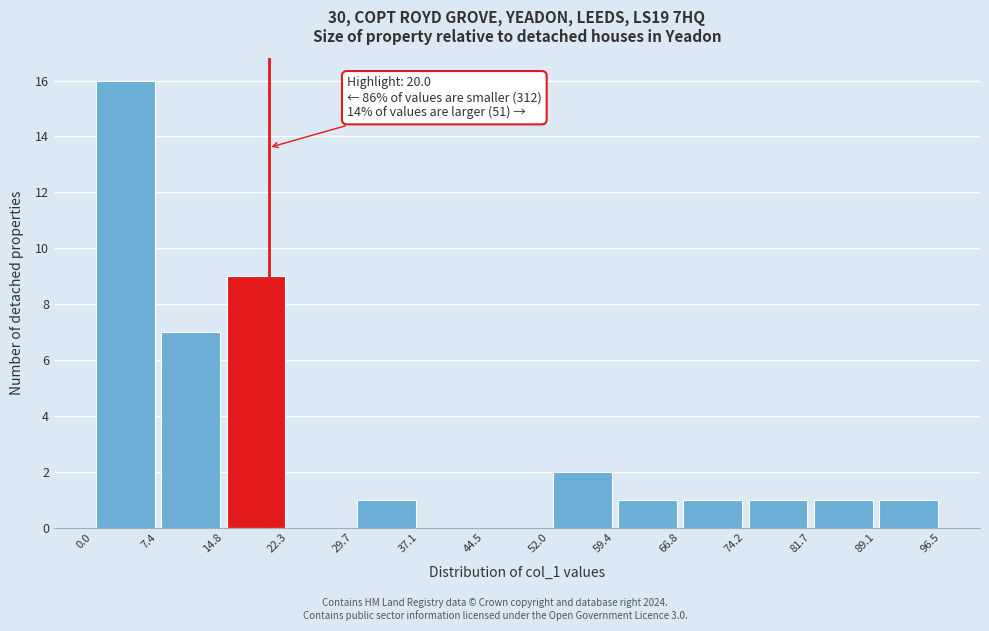

Over which range of the x-axis is the bar tallest?

0.0 to 7.4